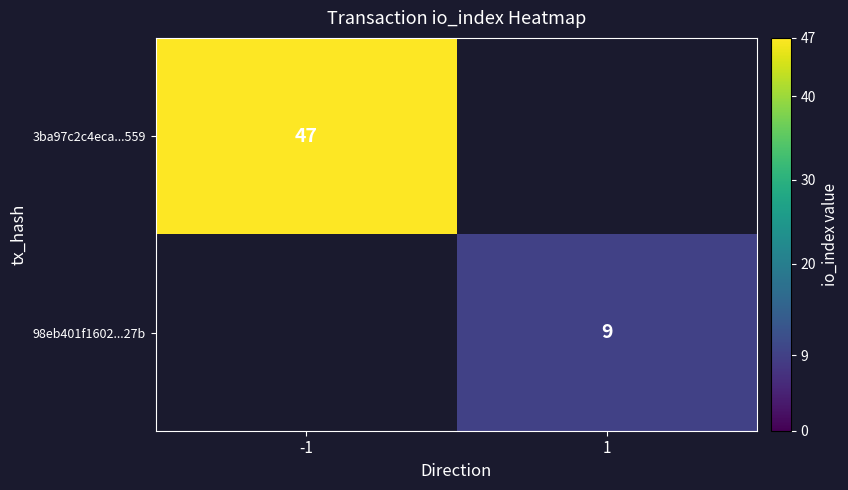

The 3ba97c2c4eca...559 series shows 16 at -1. True or false?

False